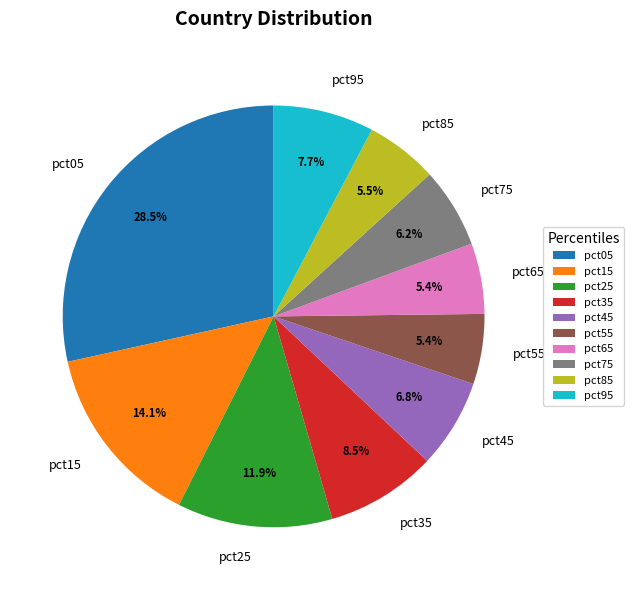

Count the number of slices in the pie.

10